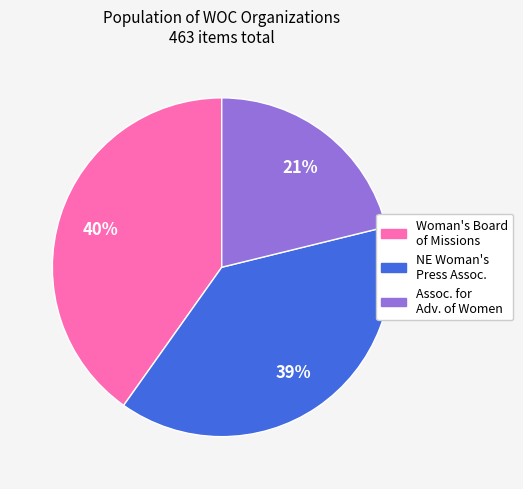

Count the number of slices in the pie.

3